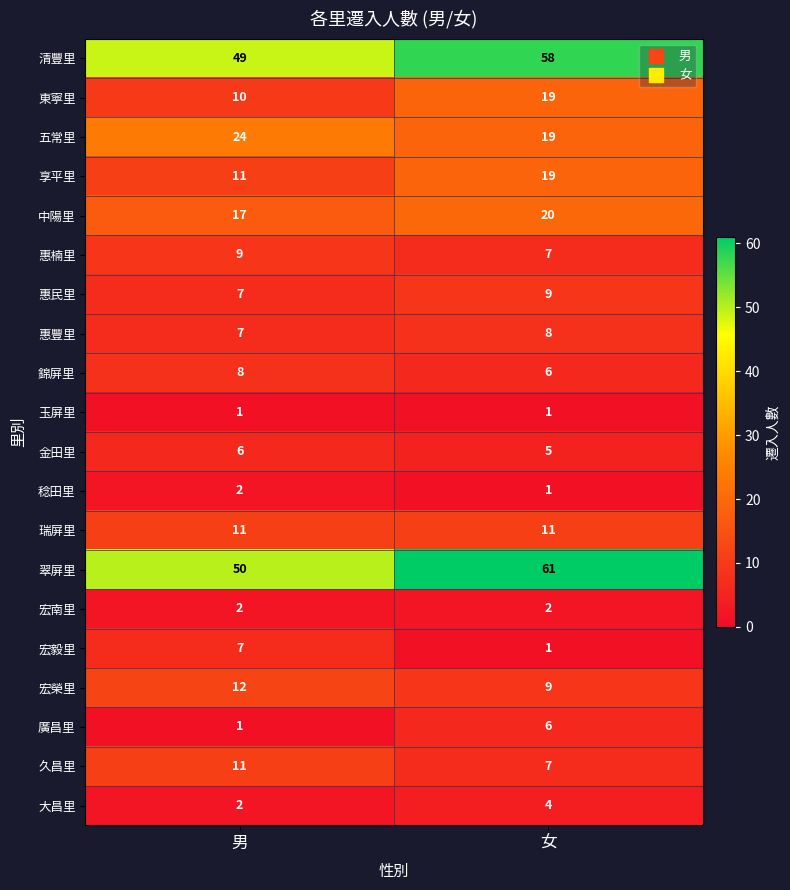

The value of 廣昌里 at 男 is 1. True or false?

True